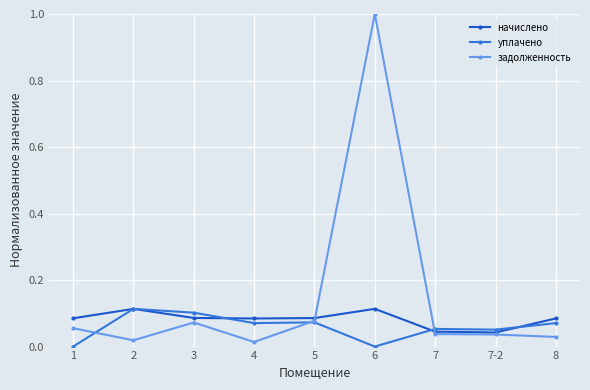

What position from the left is 6?

6